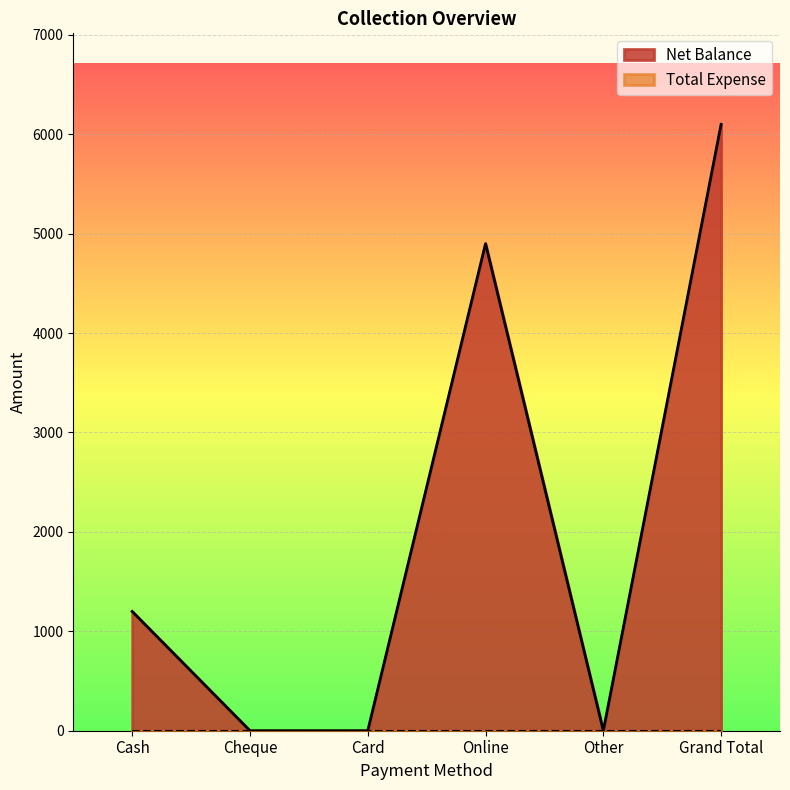

Rank the categories by value from highest to lowest.

Grand Total, Online, Cash, Cheque, Card, Other